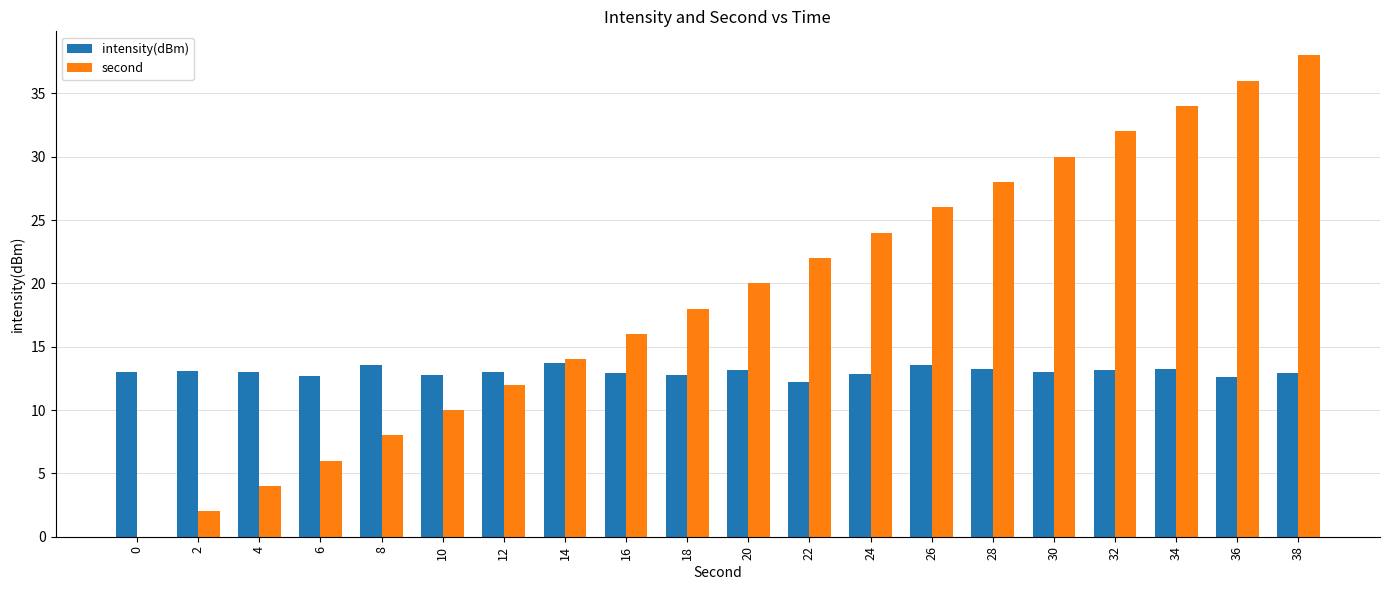

Which category has the highest value across all series?

38